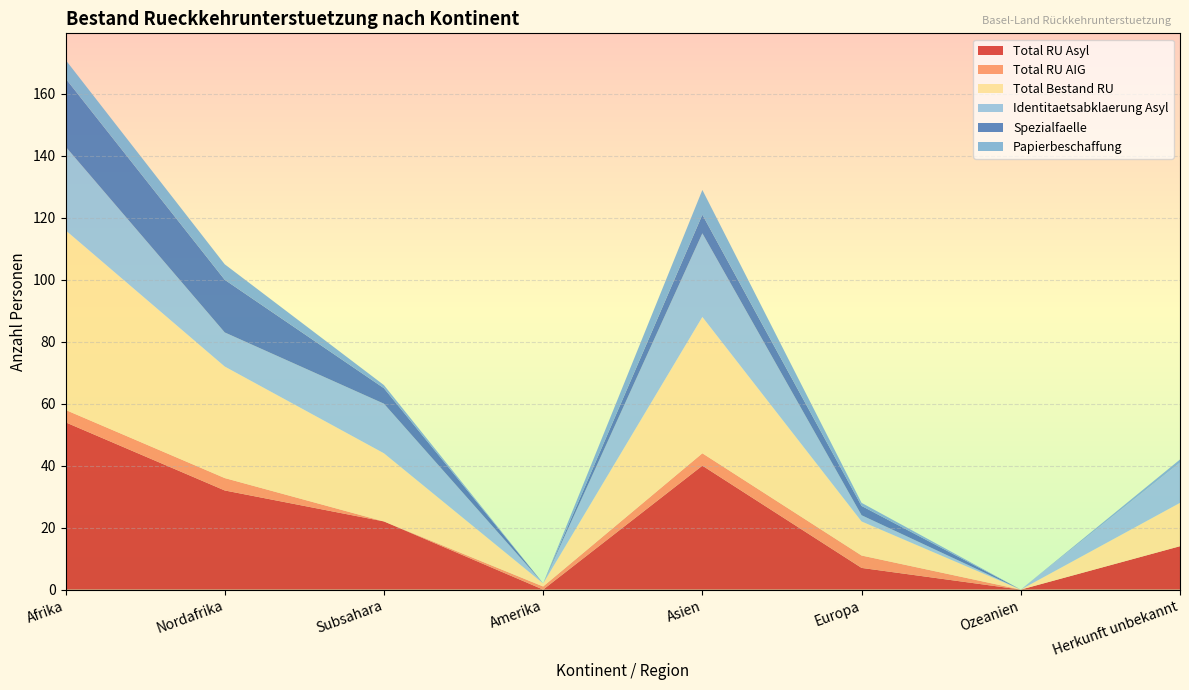

Reading right to left, what are all the values shown in this chart?

Total RU Asyl: 14	0	7	40	0	22	32	54
Total RU AIG: 0	0	4	4	1	0	4	4
Total Bestand RU: 14	0	11	44	1	22	36	58
Identitaetsabklaerung Asyl: 13	0	2	27	0	16	11	27
Spezialfaelle: 0	0	3	6	0	5	17	22
Papierbeschaffung: 1	0	1	8	0	1	5	6